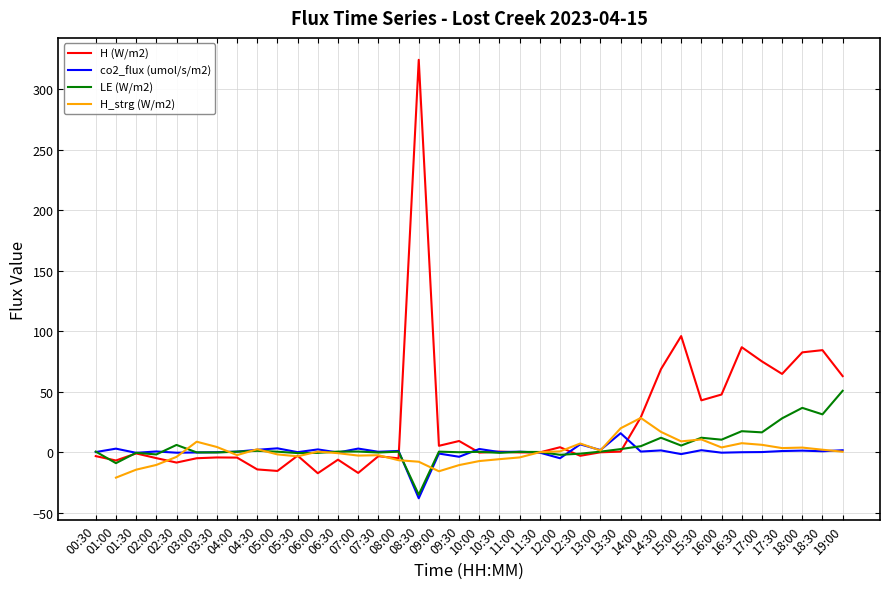

What is the sum of the H_strg (W/m2) values at 18:30 and 02:00?

-8.5